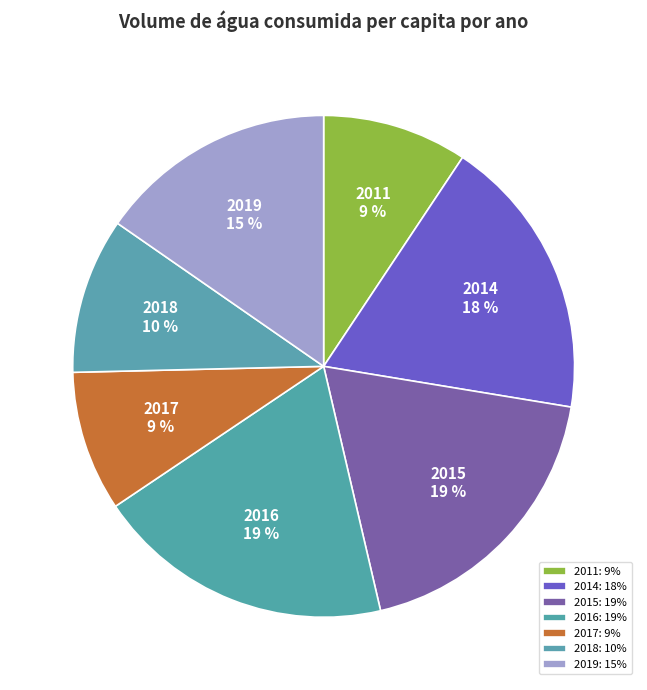

Count the number of slices in the pie.

7